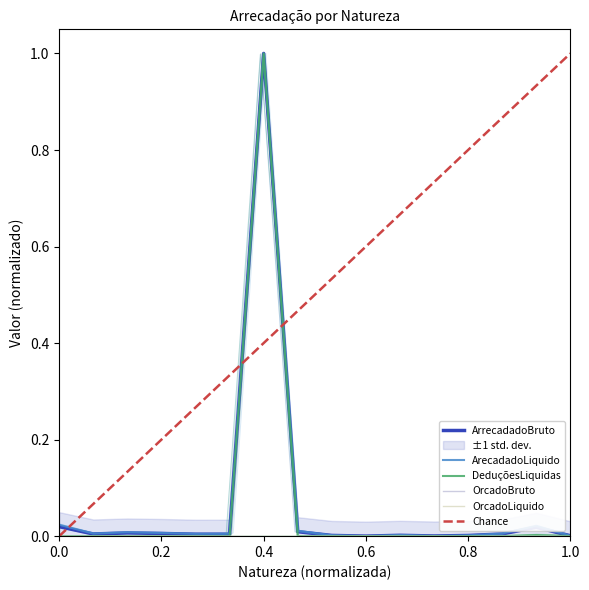

What is the greatest value displayed?

1.0